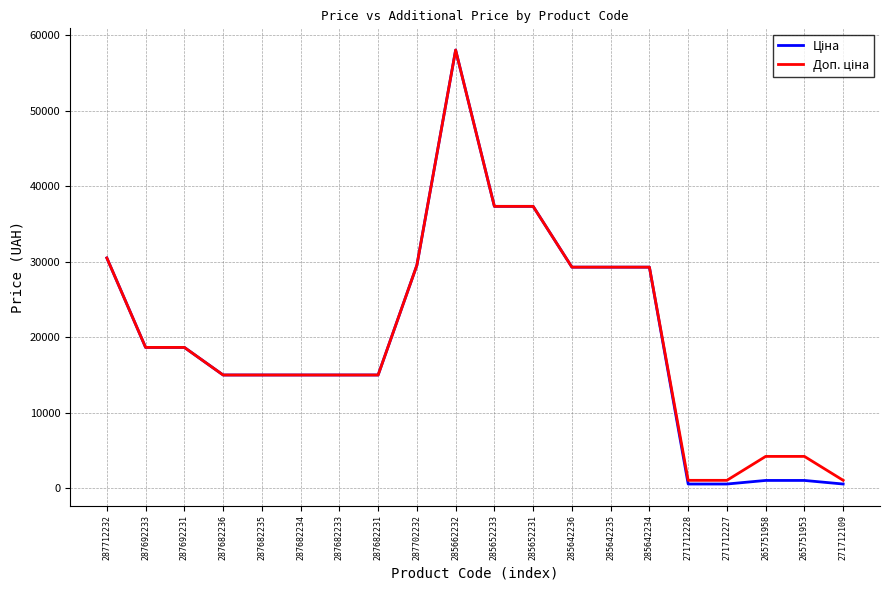

What is the total value across all series at 287692231?

37343.0